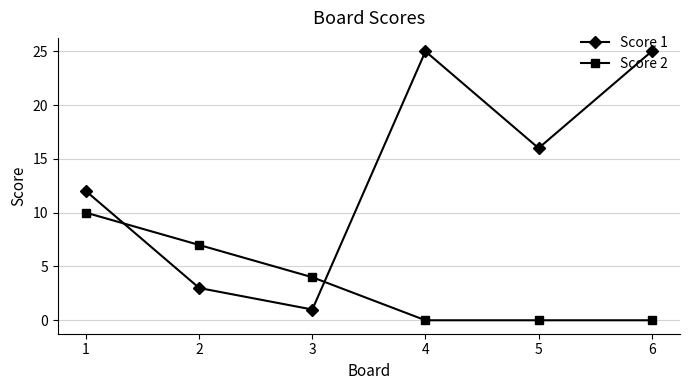

Does the chart have visible grid lines?

Yes